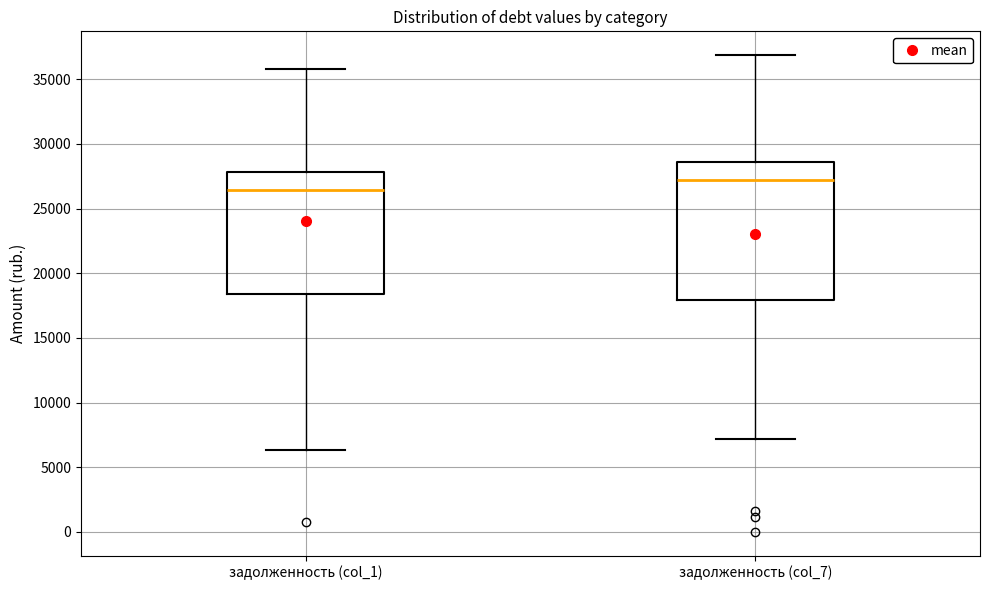

Reading left to right, transcribe this box plot: for each box, give where its median line is, the range the box spans, and where its two whiskers end, as read against the y-axis. The values are not printed on the chart, so give them approximately, as read against the axis.

задолженность (col_1): median 26500, box 18500 to 28000, whiskers 6500 to 36000
задолженность (col_7): median 27000, box 18000 to 28500, whiskers 7000 to 37000